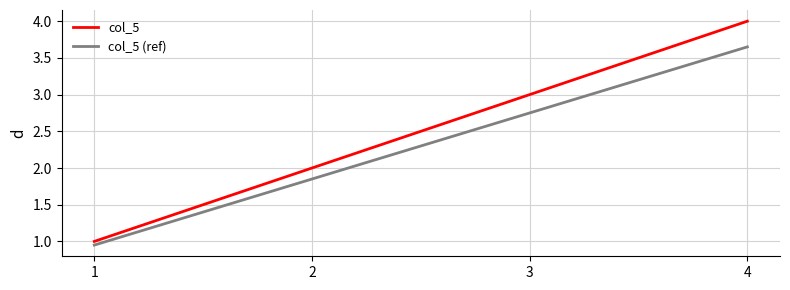

Is it true that col_5 equals 1.0 at 1?

True